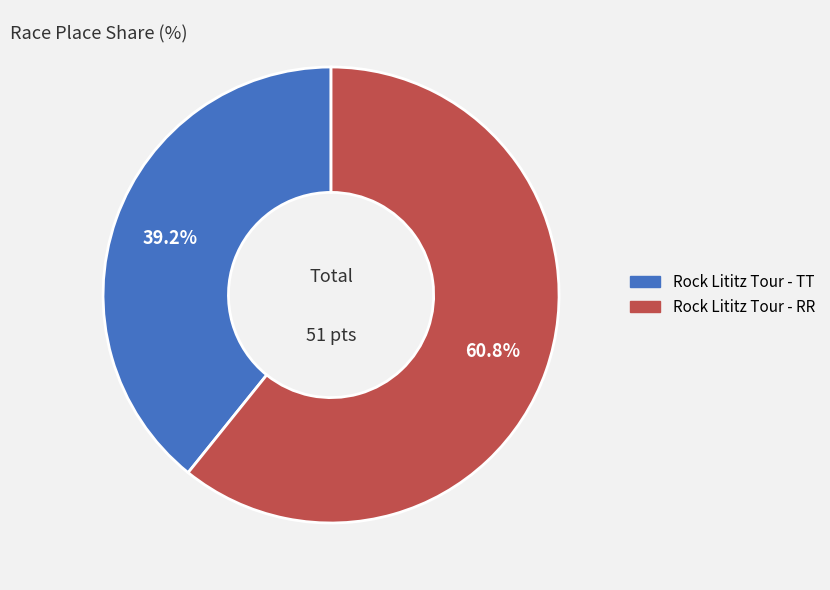

Which has a higher value, Rock Lititz Tour - RR or Rock Lititz Tour - TT?

Rock Lititz Tour - RR